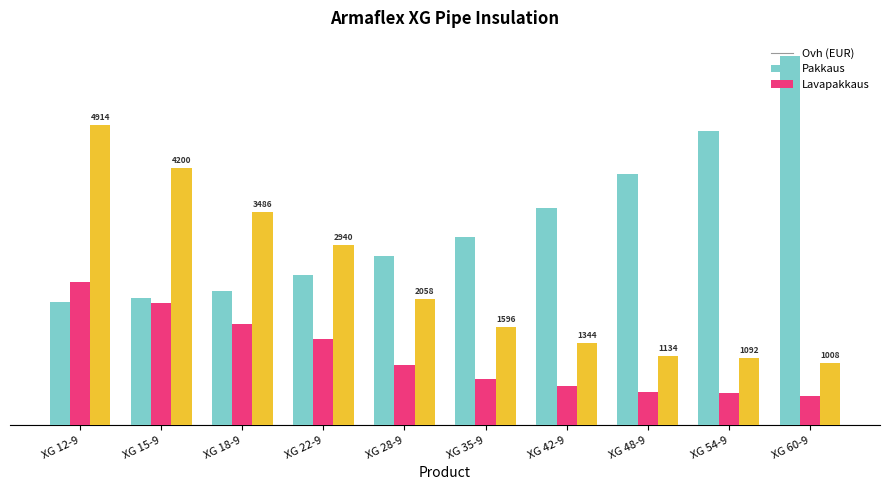

What are all the series names shown in the legend?

Ovh (EUR), Pakkaus, Lavapakkaus